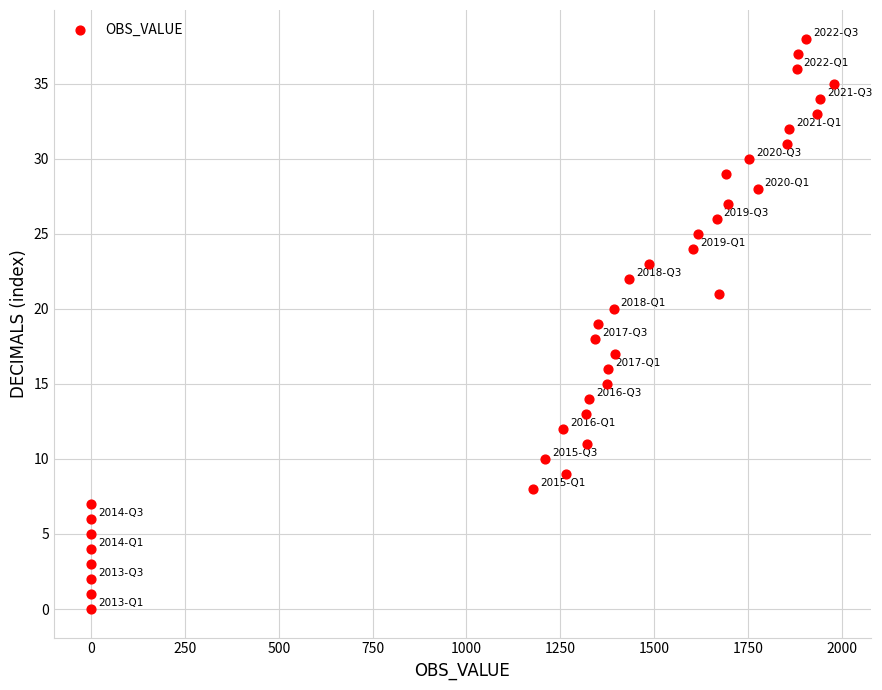

What is the range of Y values (max minus min)?

38